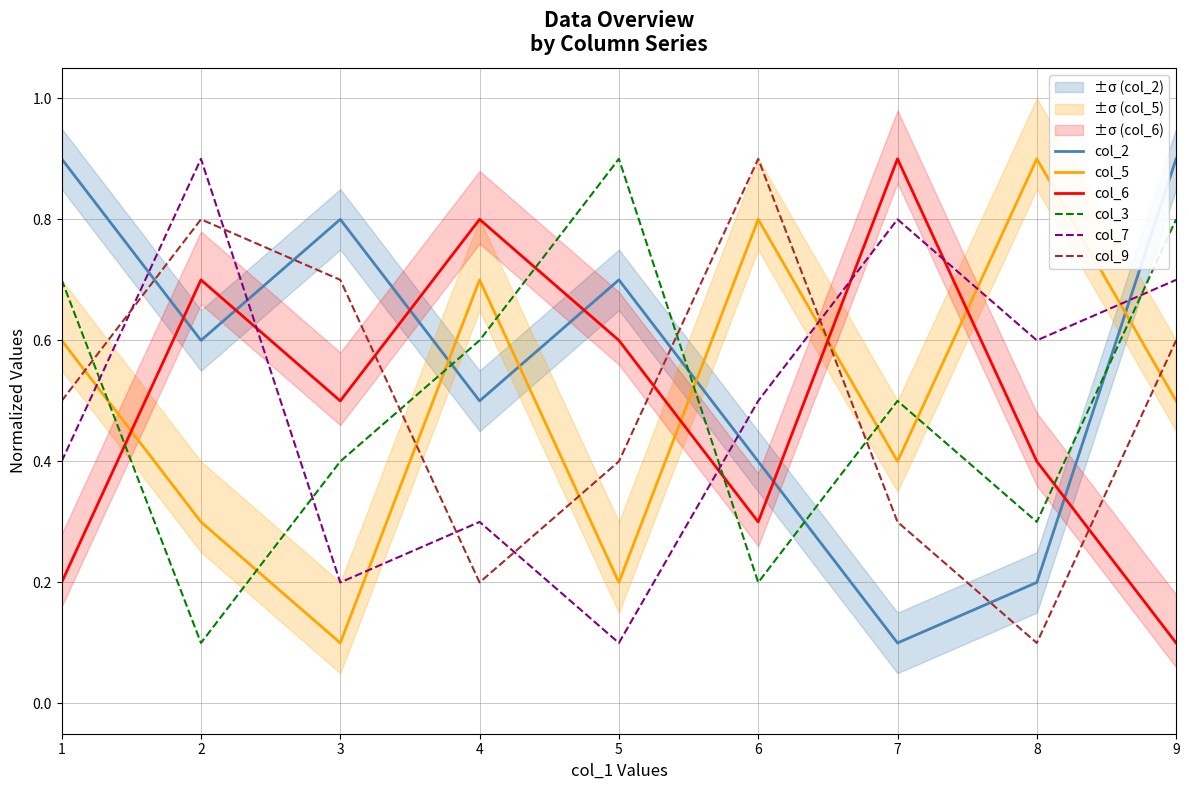

Reading left to right, extract all data points from this chart.

col_2: 1=0.9	2=0.6	3=0.8	4=0.5	5=0.7	6=0.4	7=0.1	8=0.2	9=0.9
col_5: 1=0.6	2=0.3	3=0.1	4=0.7	5=0.2	6=0.8	7=0.4	8=0.9	9=0.5
col_6: 1=0.2	2=0.7	3=0.5	4=0.8	5=0.6	6=0.3	7=0.9	8=0.4	9=0.1
col_3: 1=0.7	2=0.1	3=0.4	4=0.6	5=0.9	6=0.2	7=0.5	8=0.3	9=0.8
col_7: 1=0.4	2=0.9	3=0.2	4=0.3	5=0.1	6=0.5	7=0.8	8=0.6	9=0.7
col_9: 1=0.5	2=0.8	3=0.7	4=0.2	5=0.4	6=0.9	7=0.3	8=0.1	9=0.6